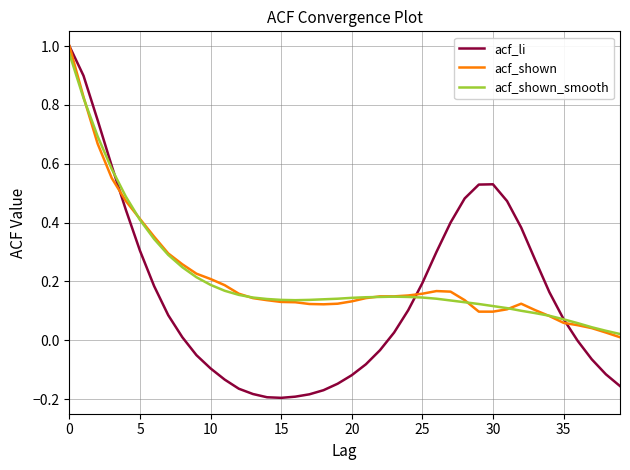

What are all the series names shown in the legend?

acf_li, acf_shown, acf_shown_smooth